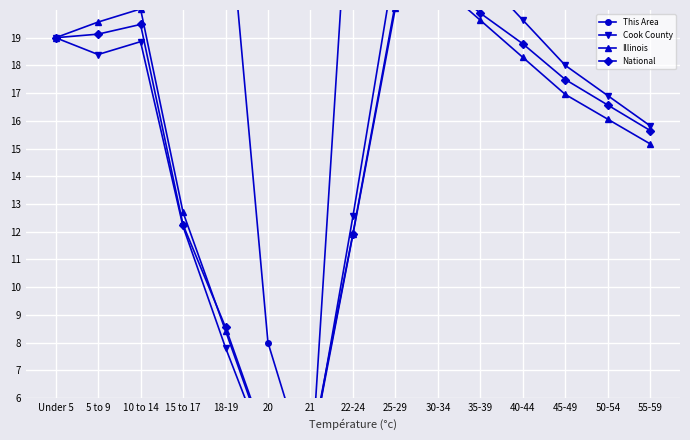

Is it true that Cook County equals 21.9 at 22-24?

False